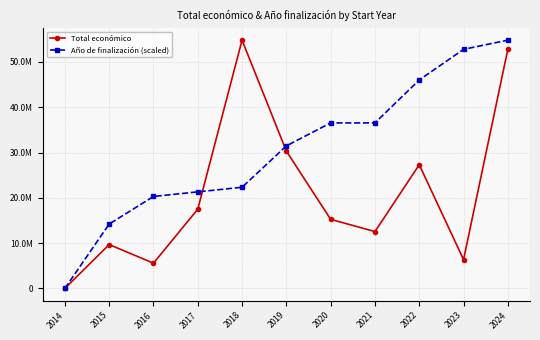

What is the value of the Total económico point at the 2nd from the left?

9687059.0